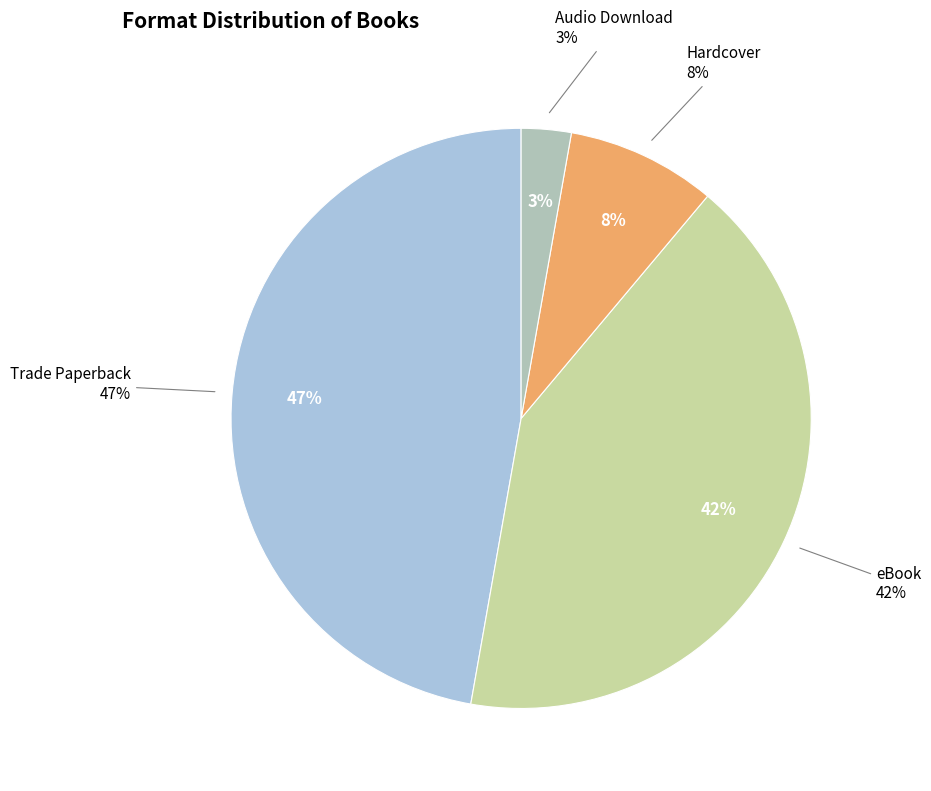

What percentage is the Audio Download slice, to the nearest percent?

3%